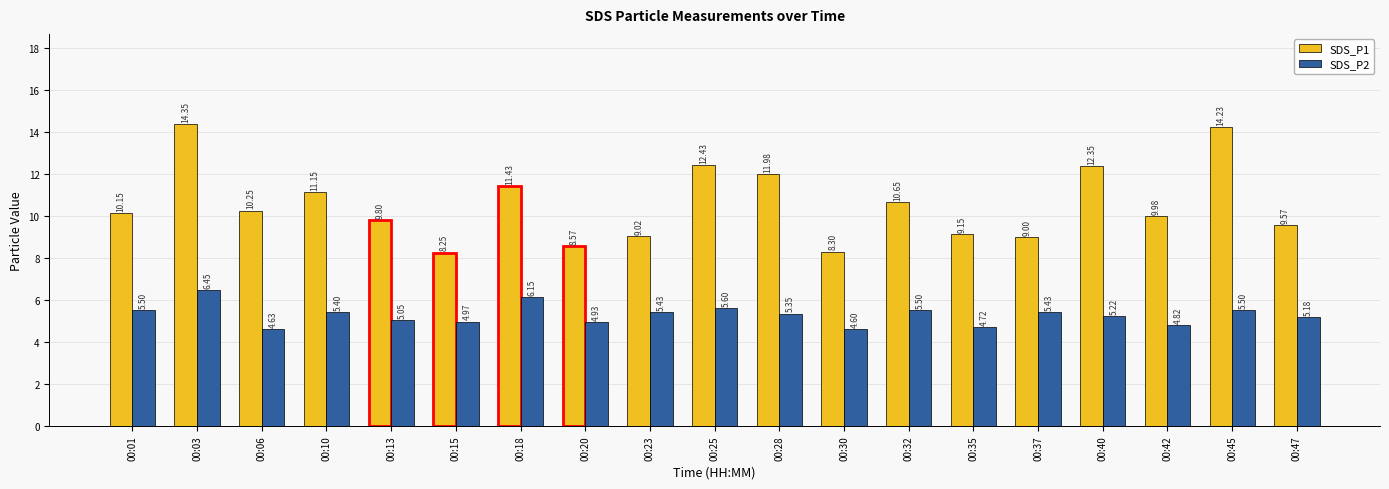

What value does the SDS_P2 series have at 00:42?

4.8